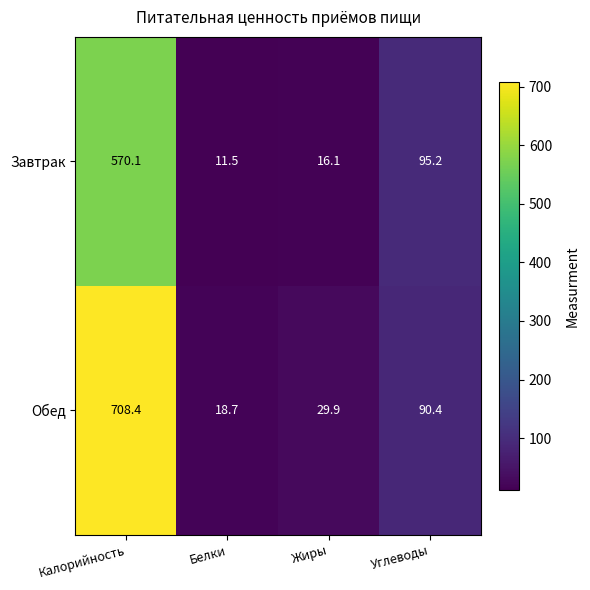

Is it true that Обед equals 173.9 at Калорийность?

False